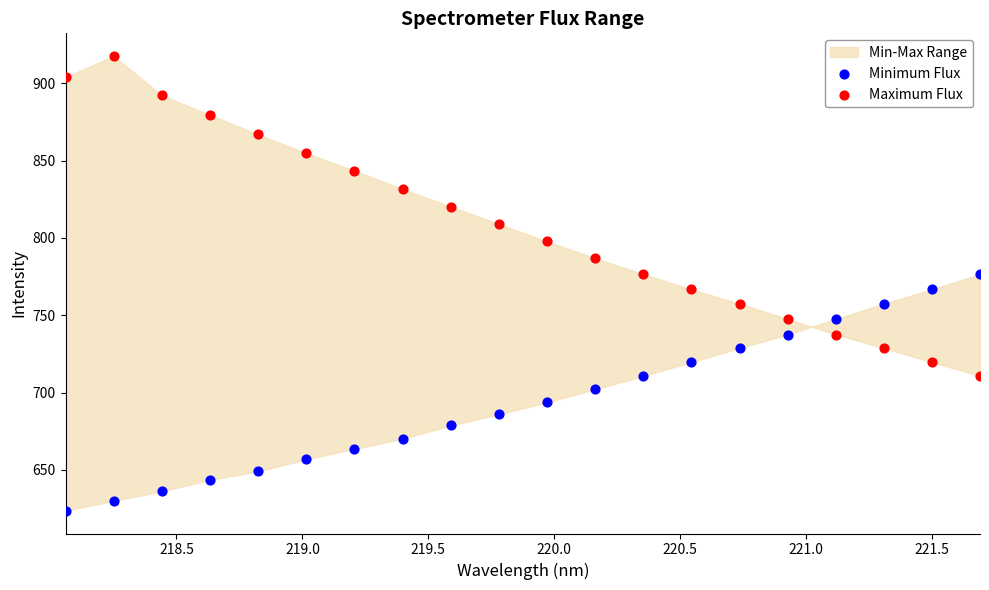

Across all data points, what is the range of Y values (max minus min)?

294.0